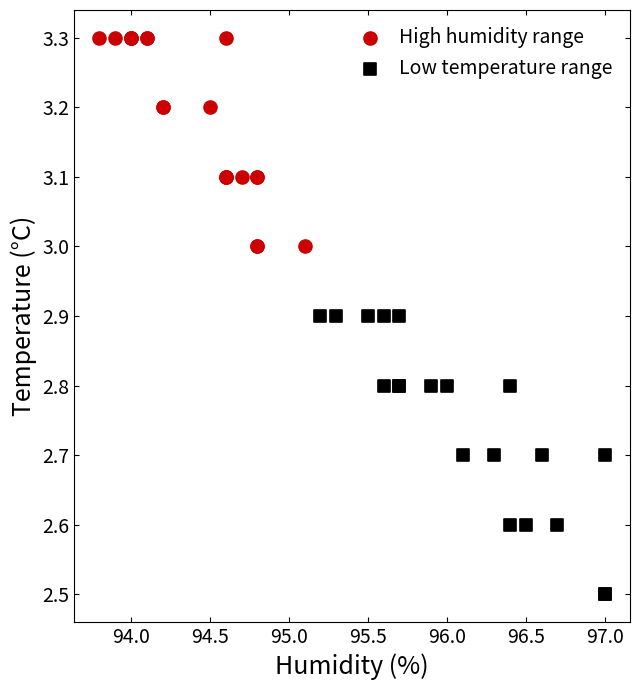

Which series contains the lowest Y value?

Low temperature range